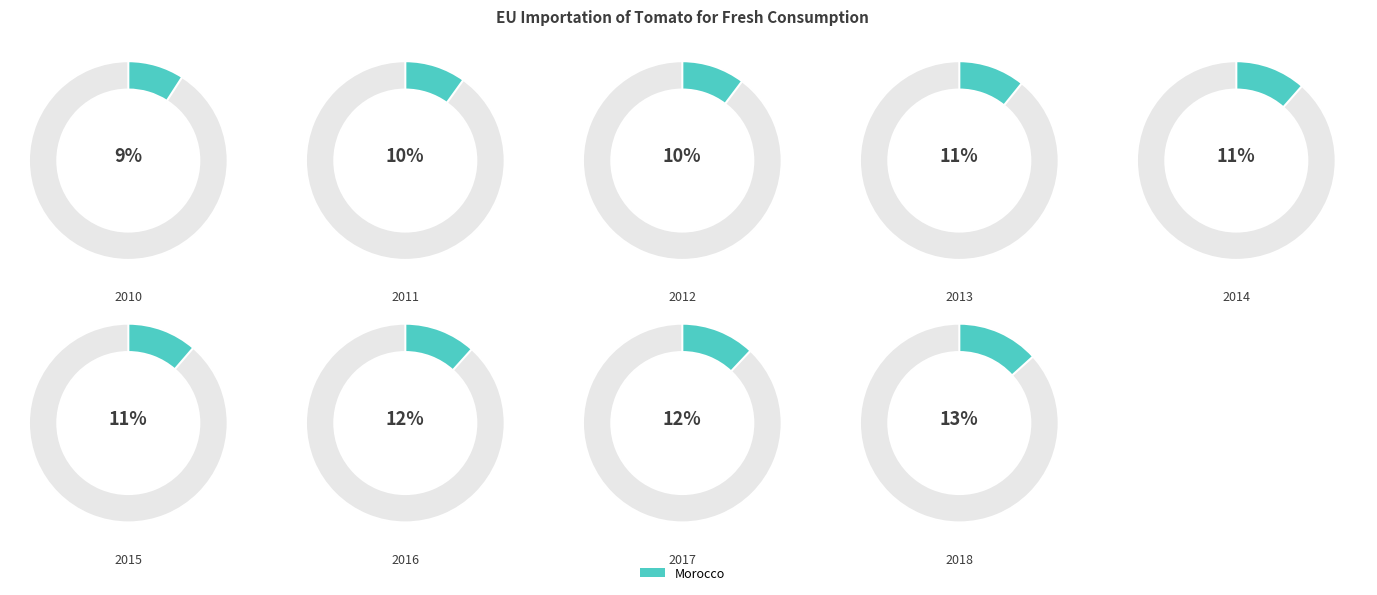

Count the number of slices in the pie.

9